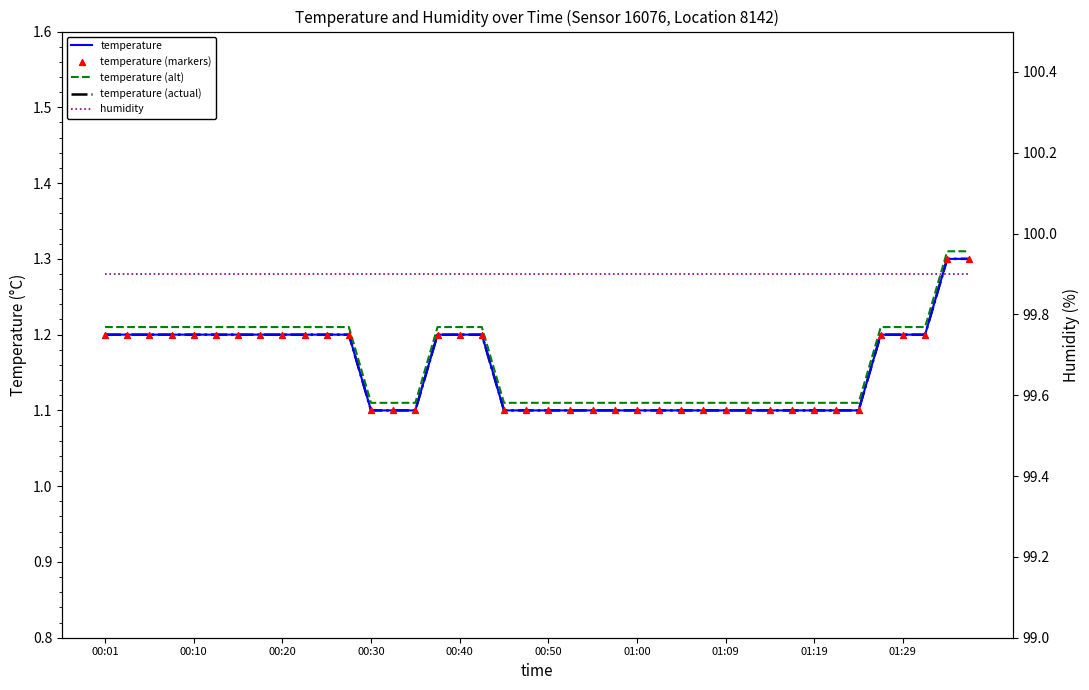

What are all the series names shown in the legend?

temperature, temperature (alt), temperature (actual), temperature (markers), humidity